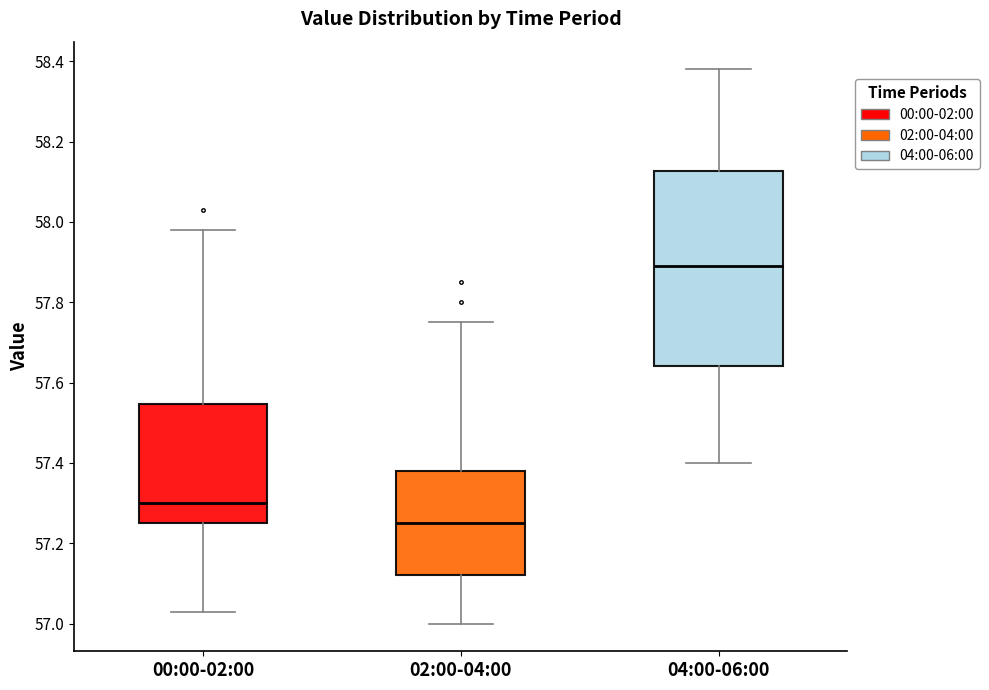

Reading left to right, read every box against the y-axis: the position of its median line, the range the box covers, and the ends of its whiskers. The values are not printed on the chart, so give them approximately, as read against the axis.

00:00-02:00: median 57.30, box 57.26 to 57.54, whiskers 57.04 to 57.98
02:00-04:00: median 57.26, box 57.12 to 57.38, whiskers 57.00 to 57.76
04:00-06:00: median 57.90, box 57.64 to 58.12, whiskers 57.40 to 58.38